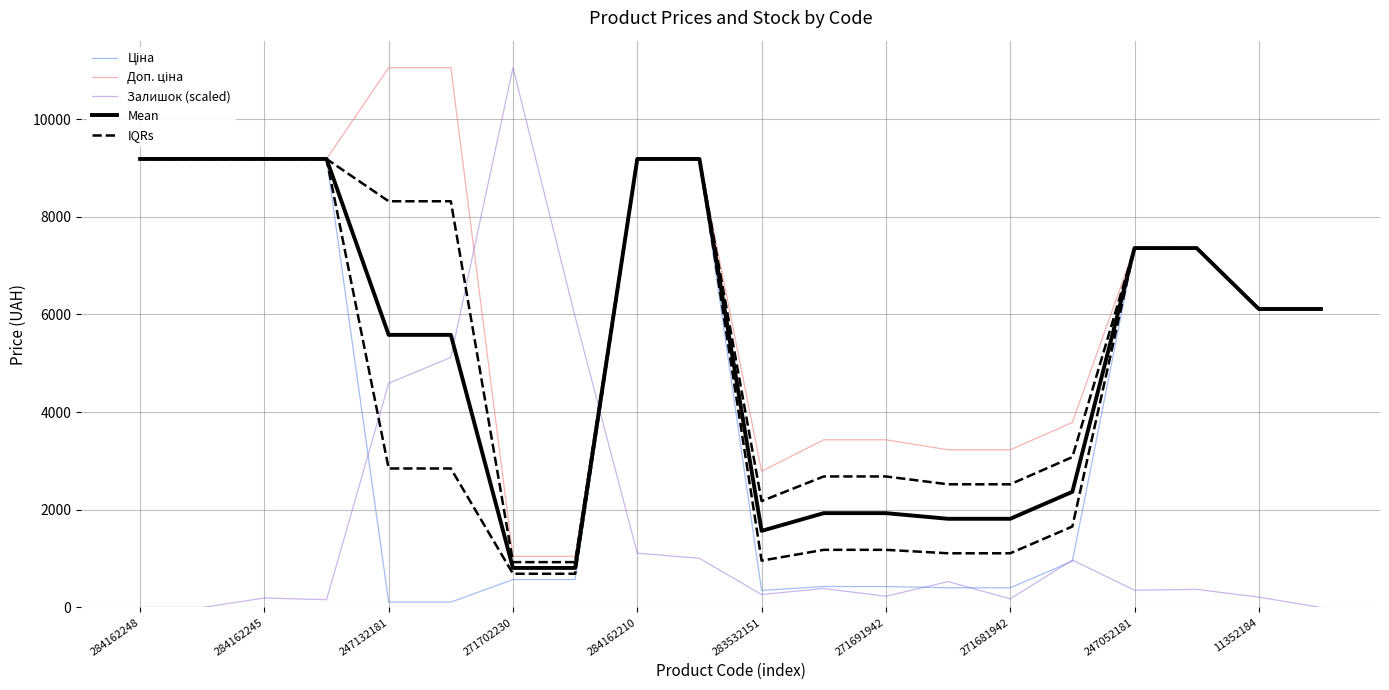

Which series has the largest range (max minus min)?

Залишок (scaled)